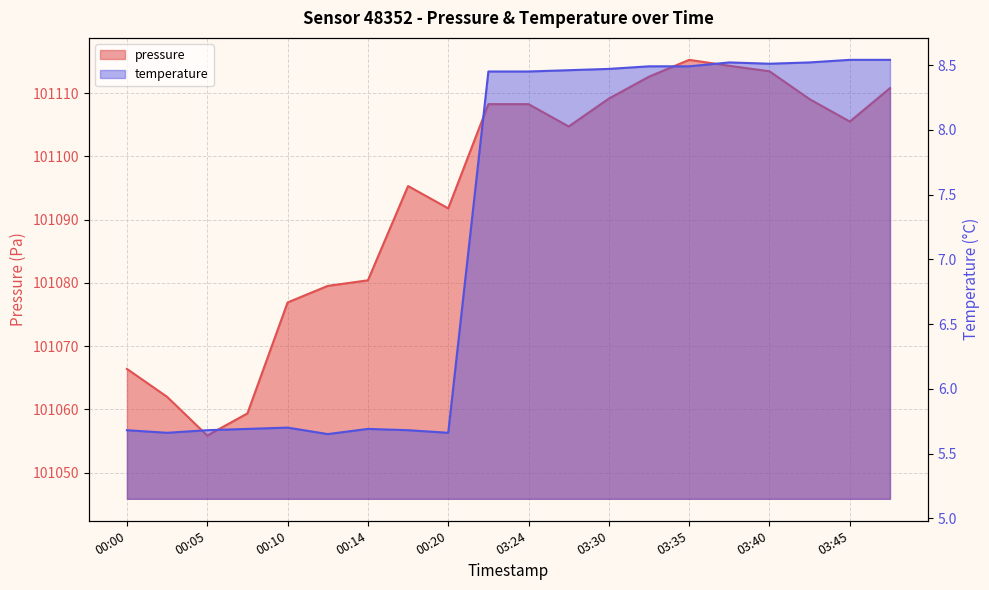

How many lines are shown in the chart?

2